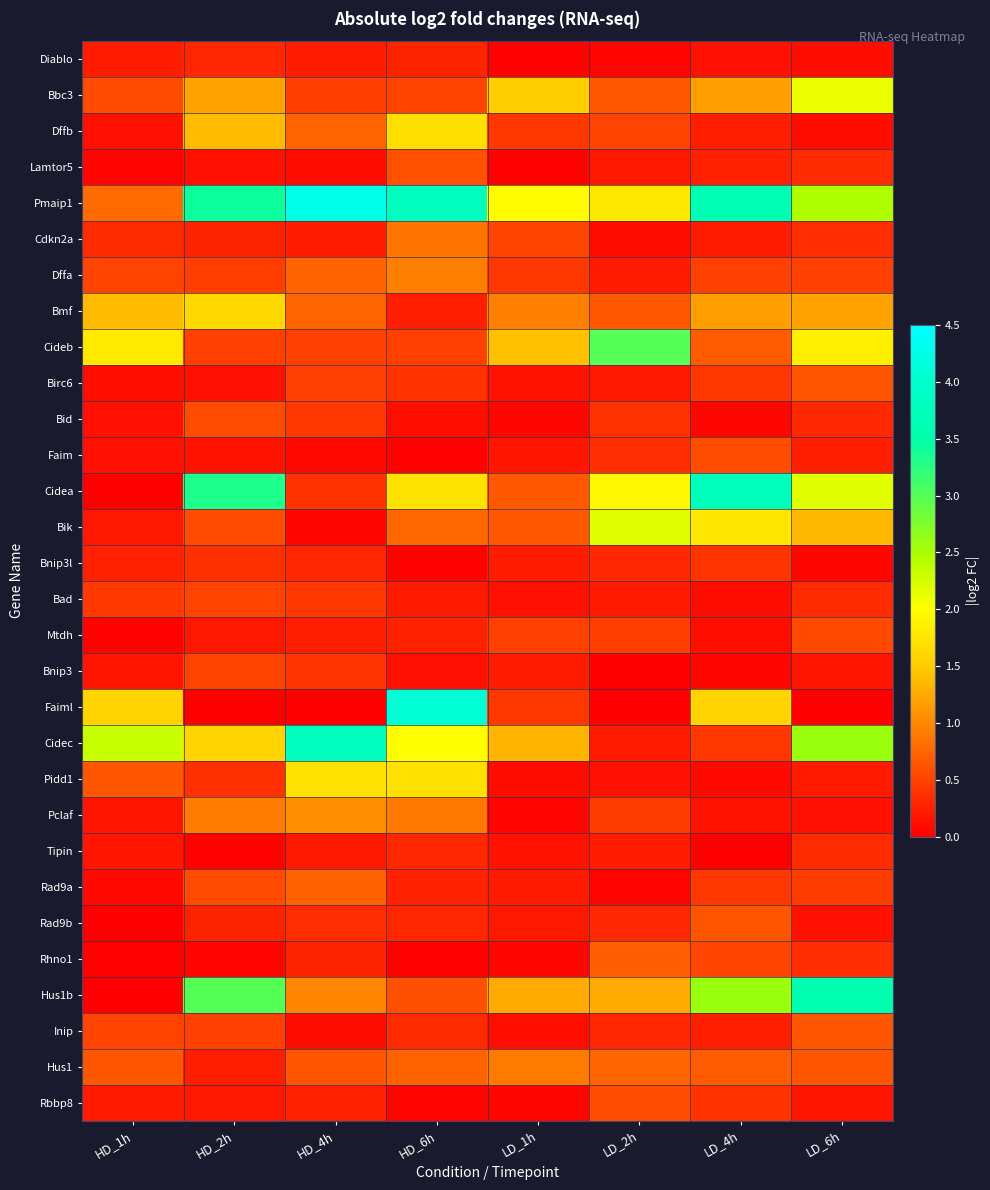

What is the spread (max minus min) of values at HD_2h?

3.4